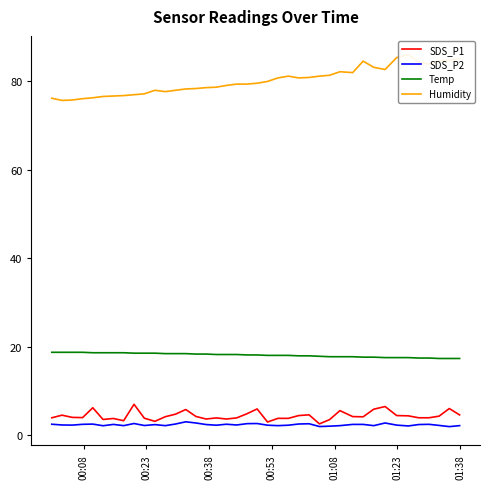

How many values in the SDS_P1 series exceed 4?

21